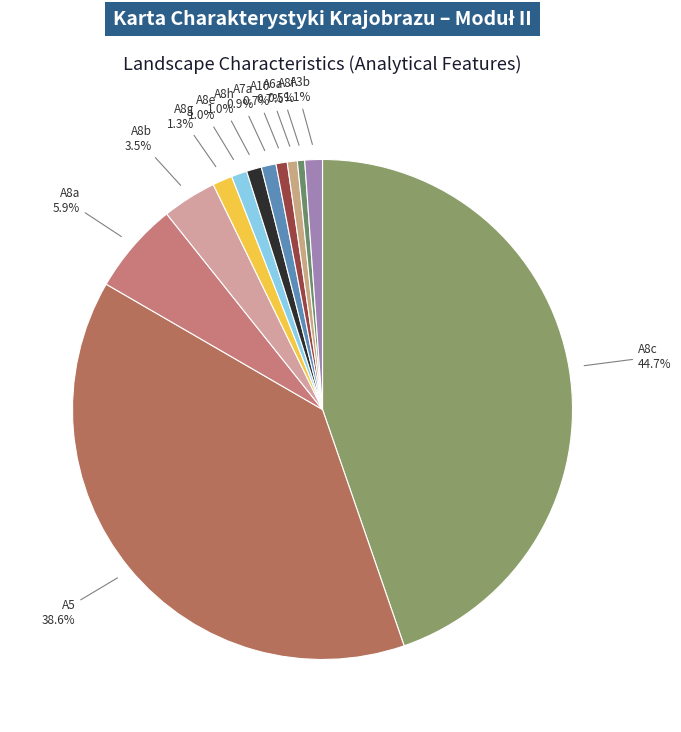

Is there any slice that represents more than half of the pie?

No